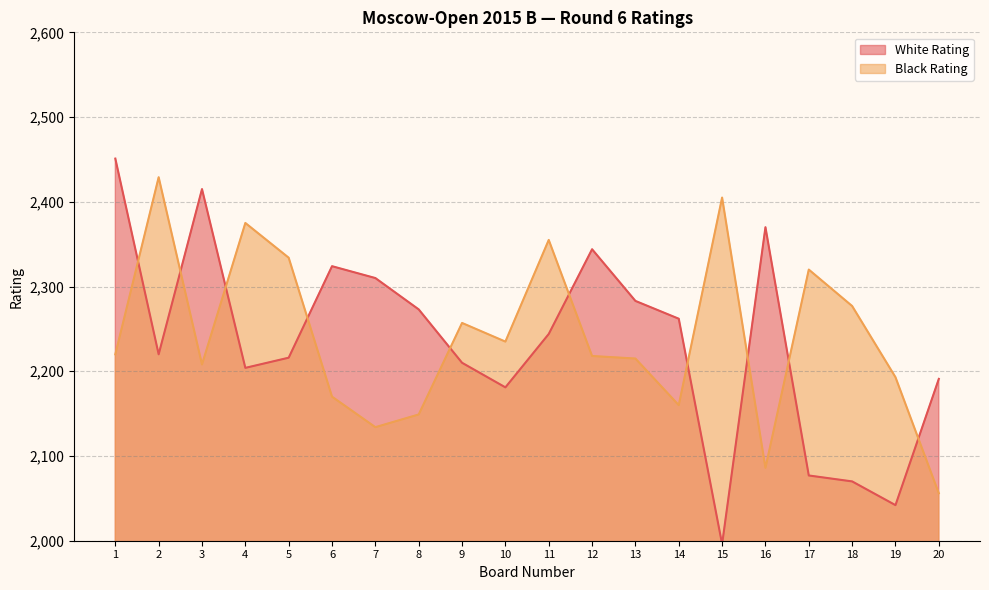

How many lines are shown in the chart?

2